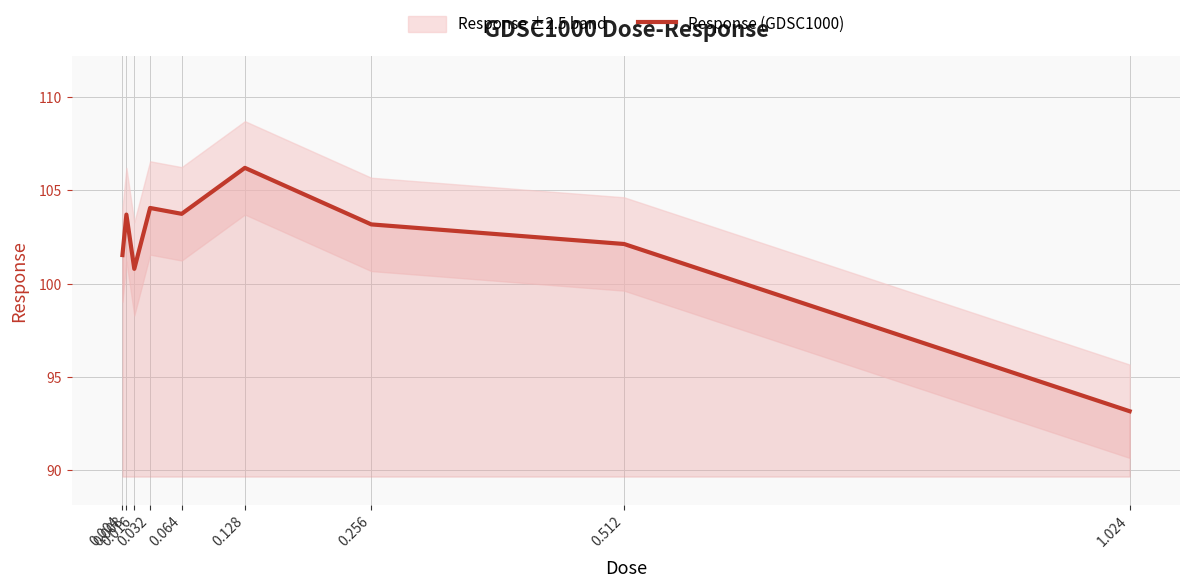

Is it true that the value at 0.256 is 72.0?

False